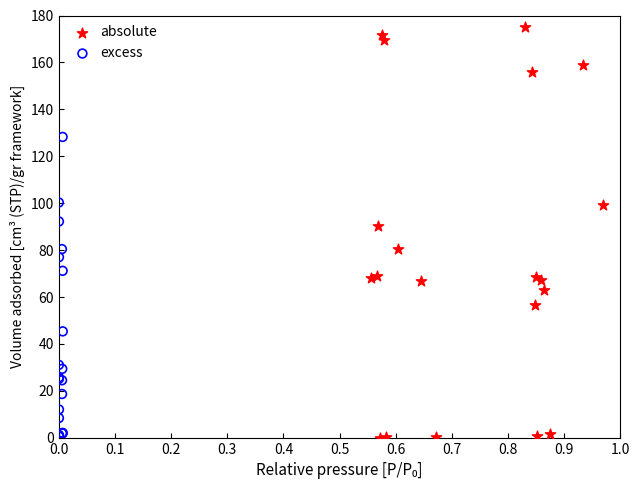

Which series reaches the maximum Y coordinate?

absolute